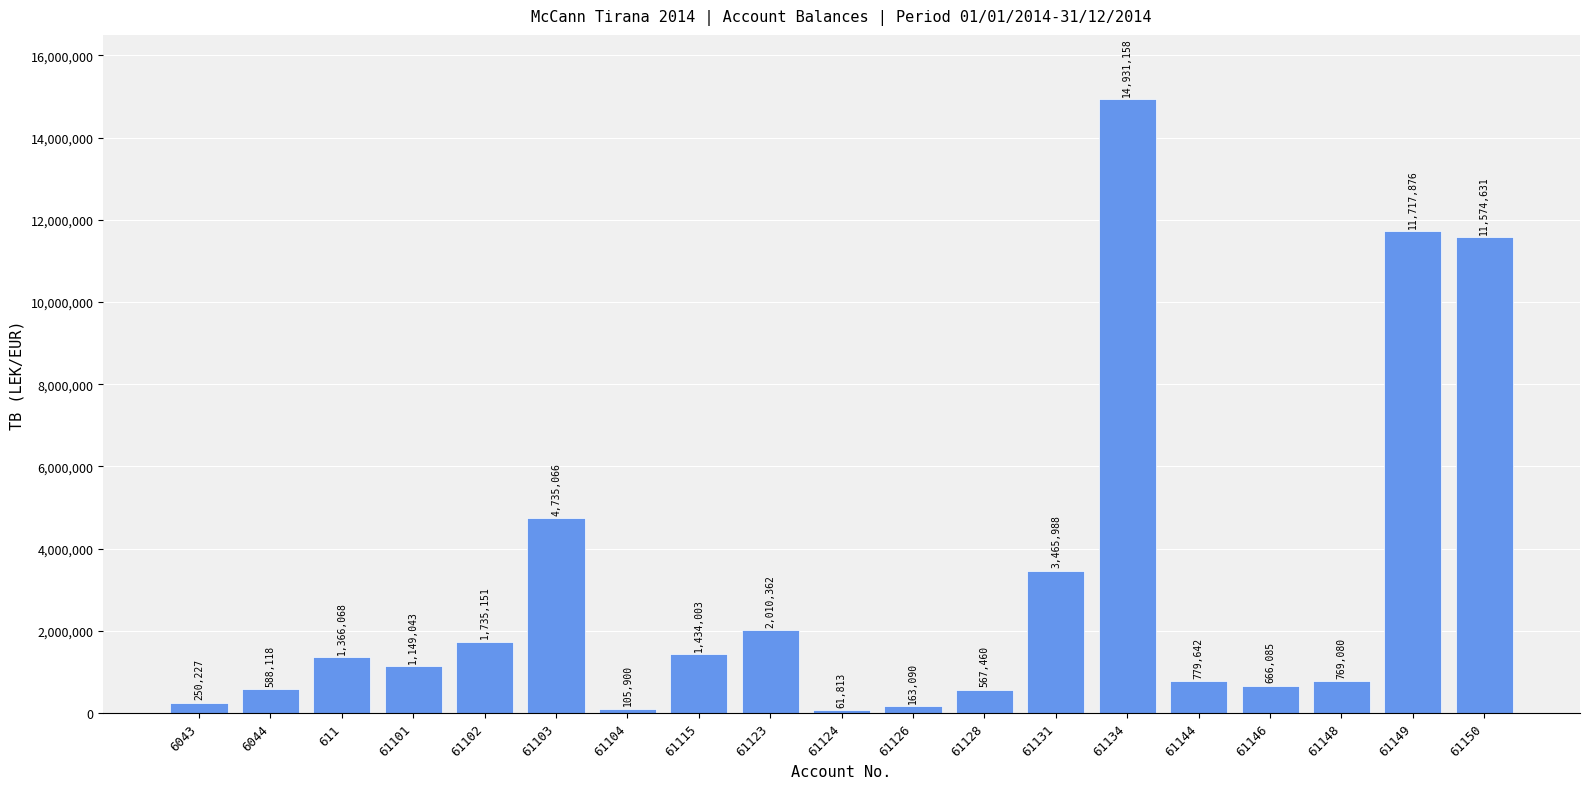

At which label is the value closest to 7496485?

61103